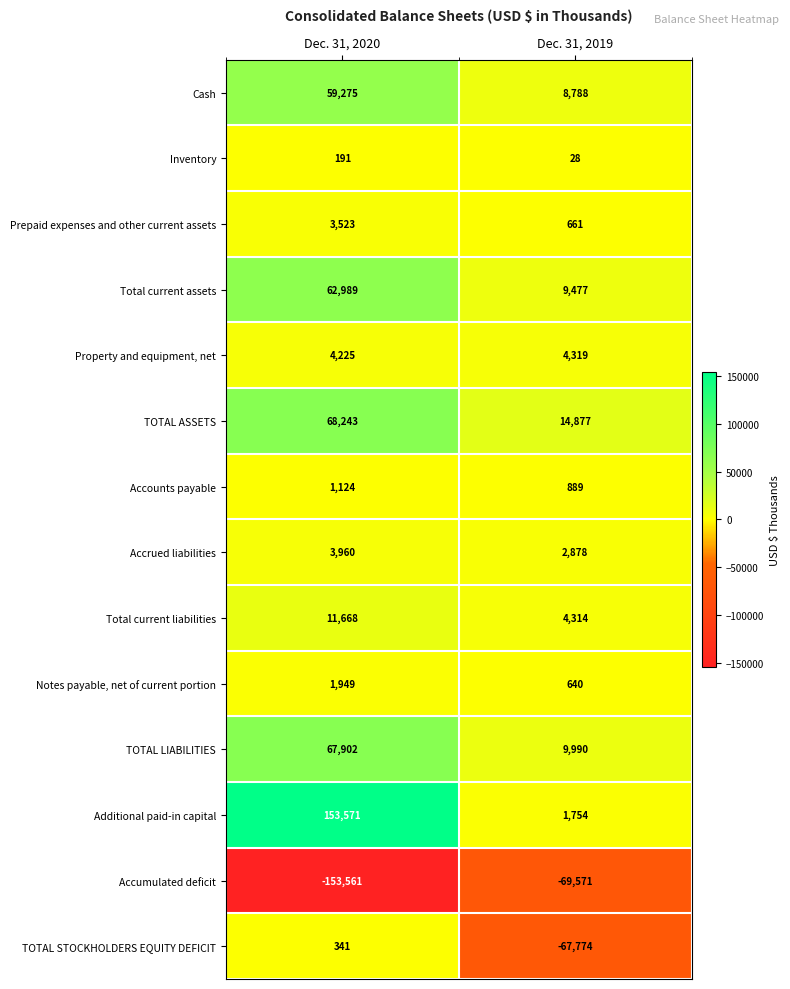

Rank the series at Dec. 31, 2019 from lowest to highest value.

Accumulated deficit, TOTAL STOCKHOLDERS EQUITY DEFICIT, Inventory, Notes payable, net of current portion, Prepaid expenses and other current assets, Accounts payable, Additional paid-in capital, Accrued liabilities, Total current liabilities, Property and equipment, net, Cash, Total current assets, TOTAL LIABILITIES, TOTAL ASSETS